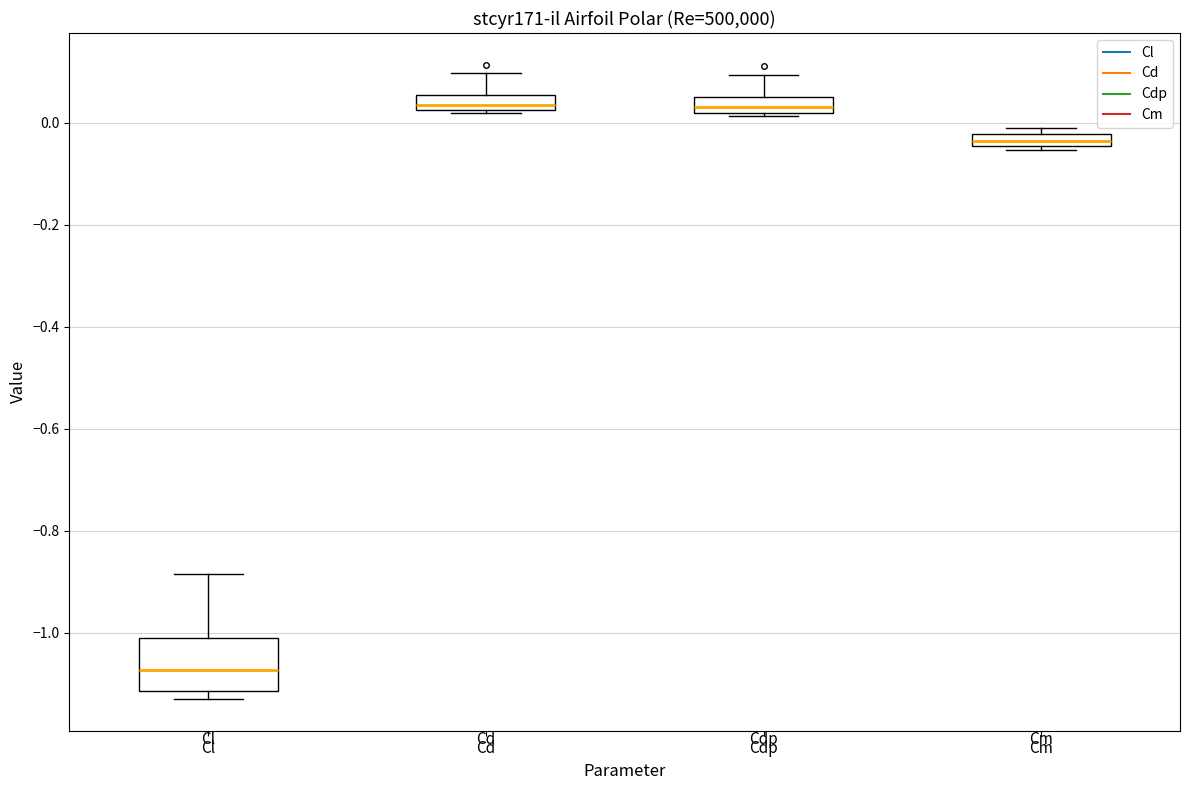

Comparing the boxes themselves (not the whiskers), which one is the tallest?

Cl